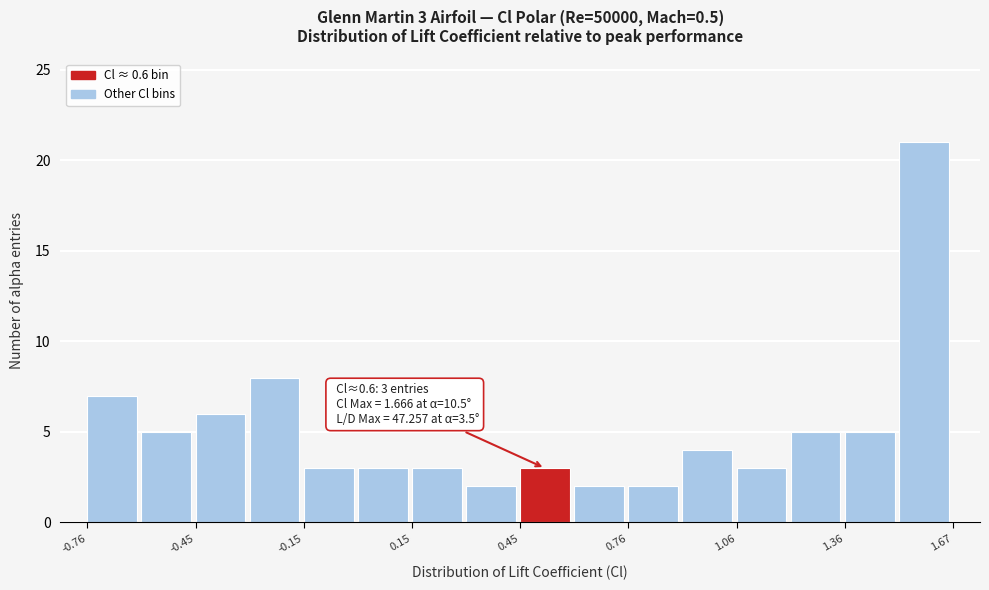

Around what value on the x-axis is the tallest bar? Give the approximate position of its centre, as read against the axis.

1.60